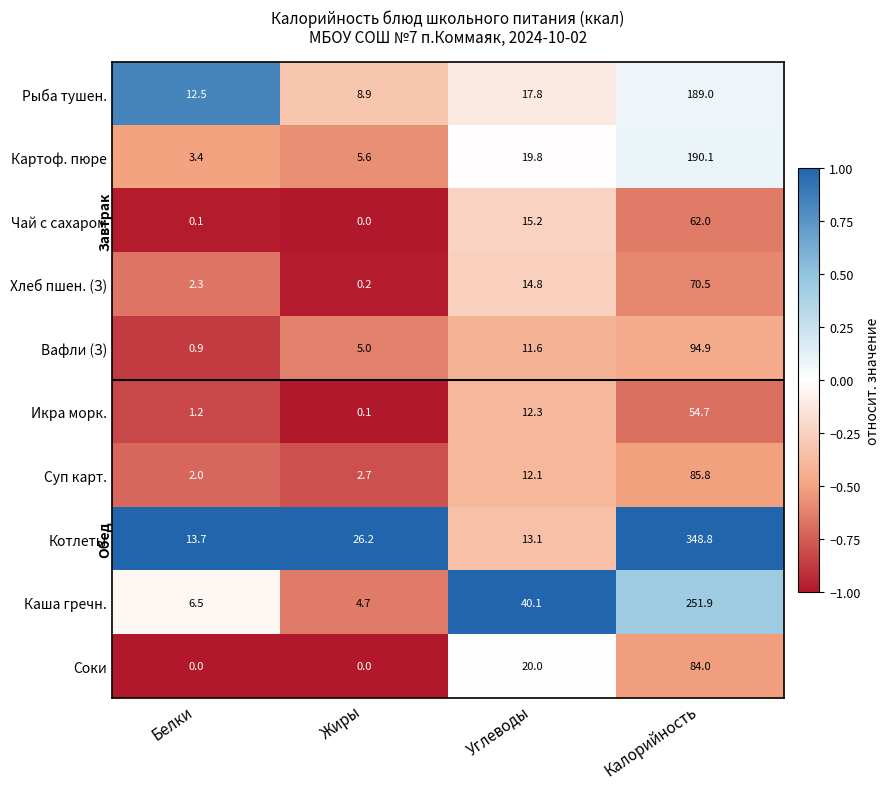

Rank the series by their maximum value, from lowest to highest.

Икра морк., Чай с сахаром, Хлеб пшен. (З), Соки, Суп карт., Вафли (З), Рыба тушен., Картоф. пюре, Каша гречн., Котлеты